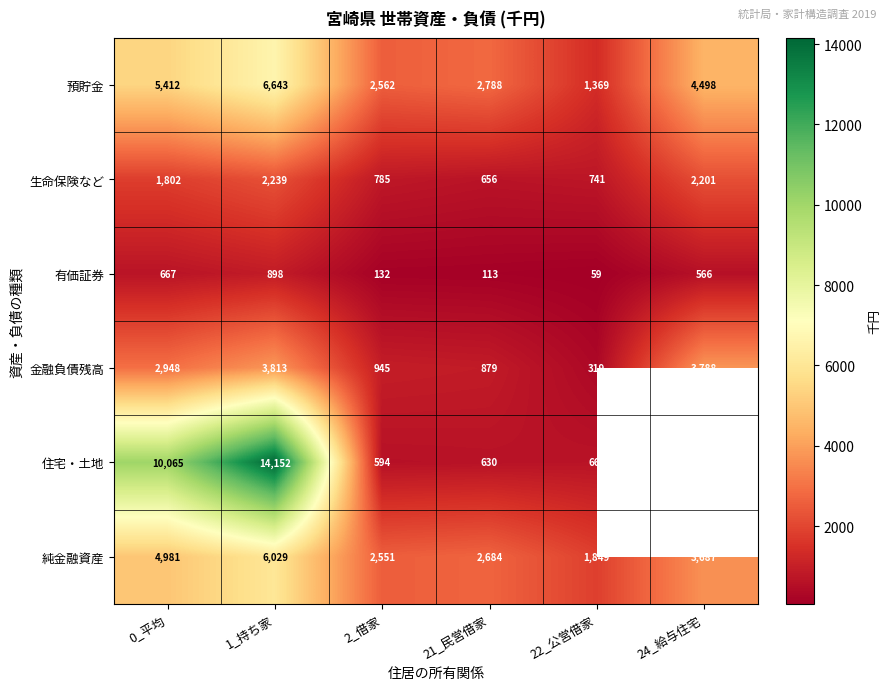

At which label does 有価証券 reach its peak?

1_持ち家